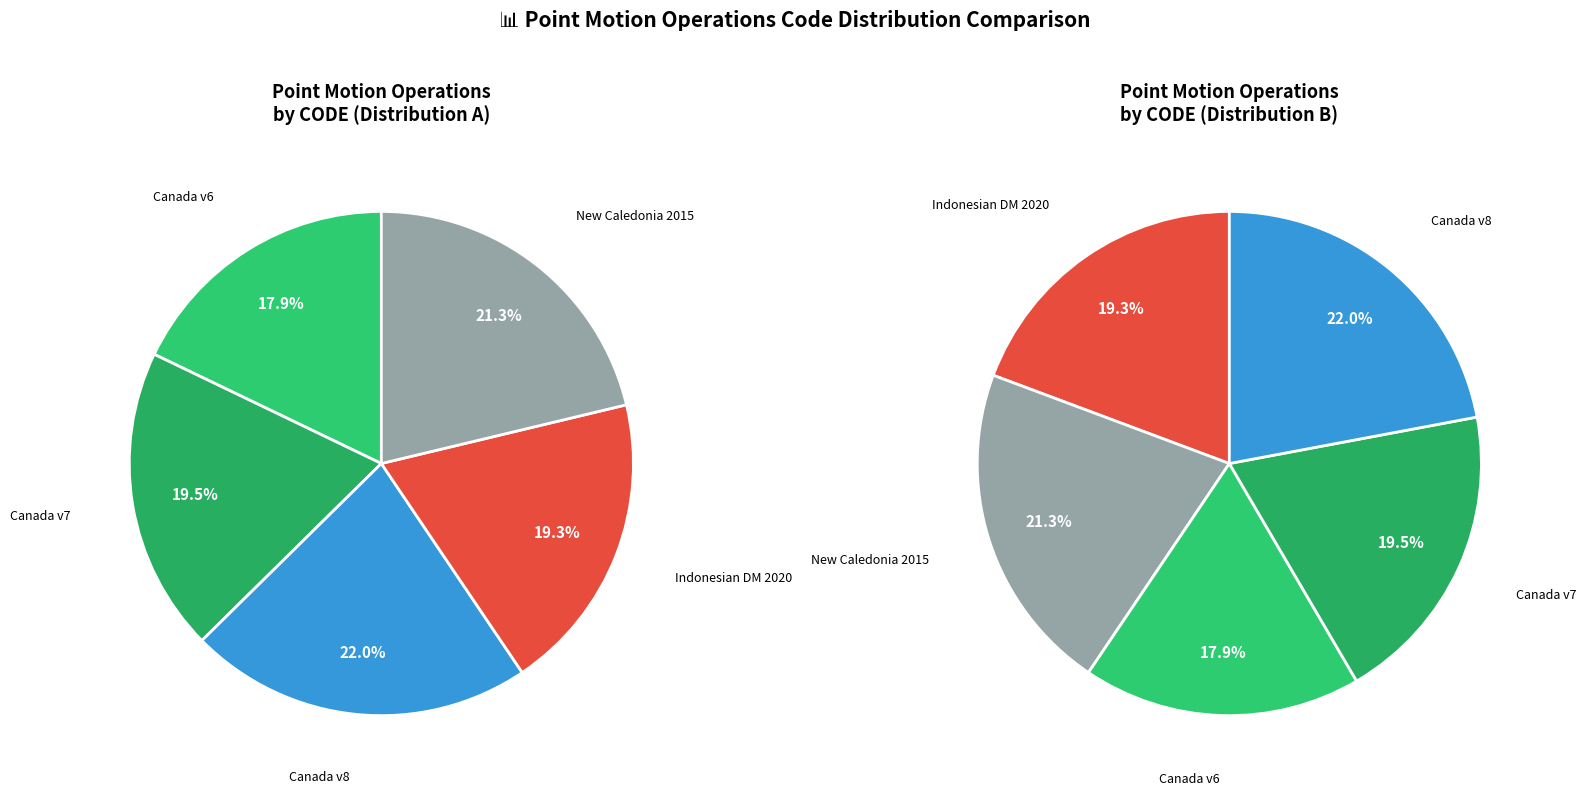

Rank the categories by value from lowest to highest.

Canada velocity grid v6, Indonesian Deformation Model 2020, Canada velocity grid v7, New Caledonia velocity model 2015, Canada velocity grid v8